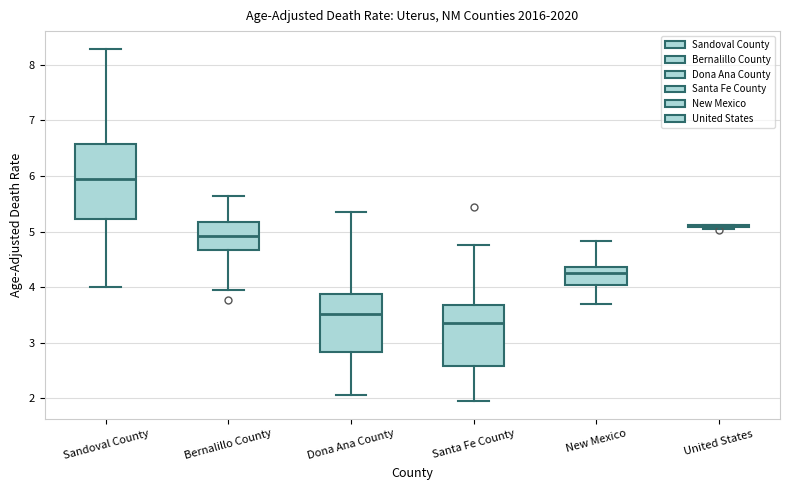

Comparing the boxes themselves (not the whiskers), which one is the tallest?

Sandoval County